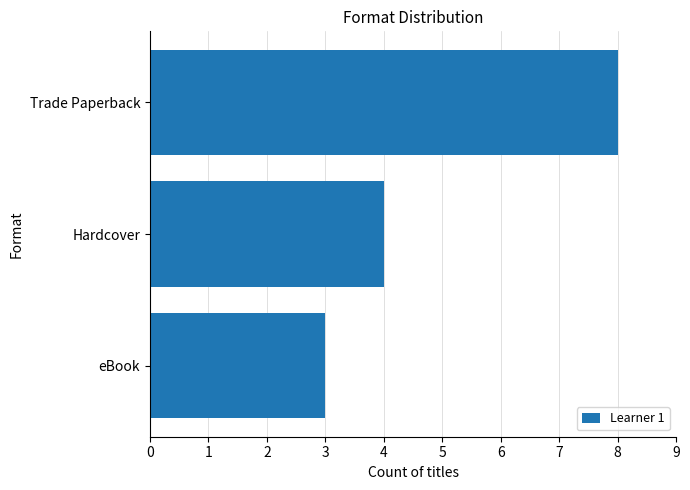

Does the chart contain stacked bars?

No